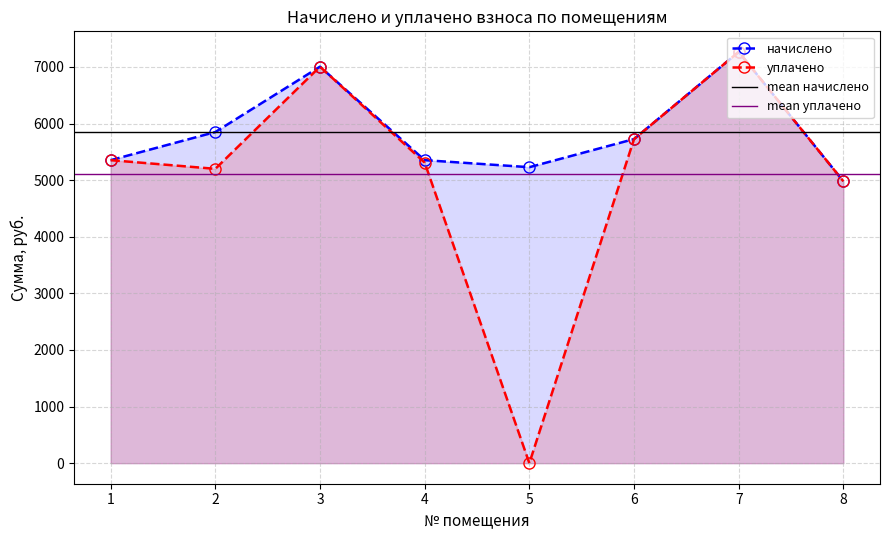

True or false: начислено has a value of 7265.7 at 7.

True